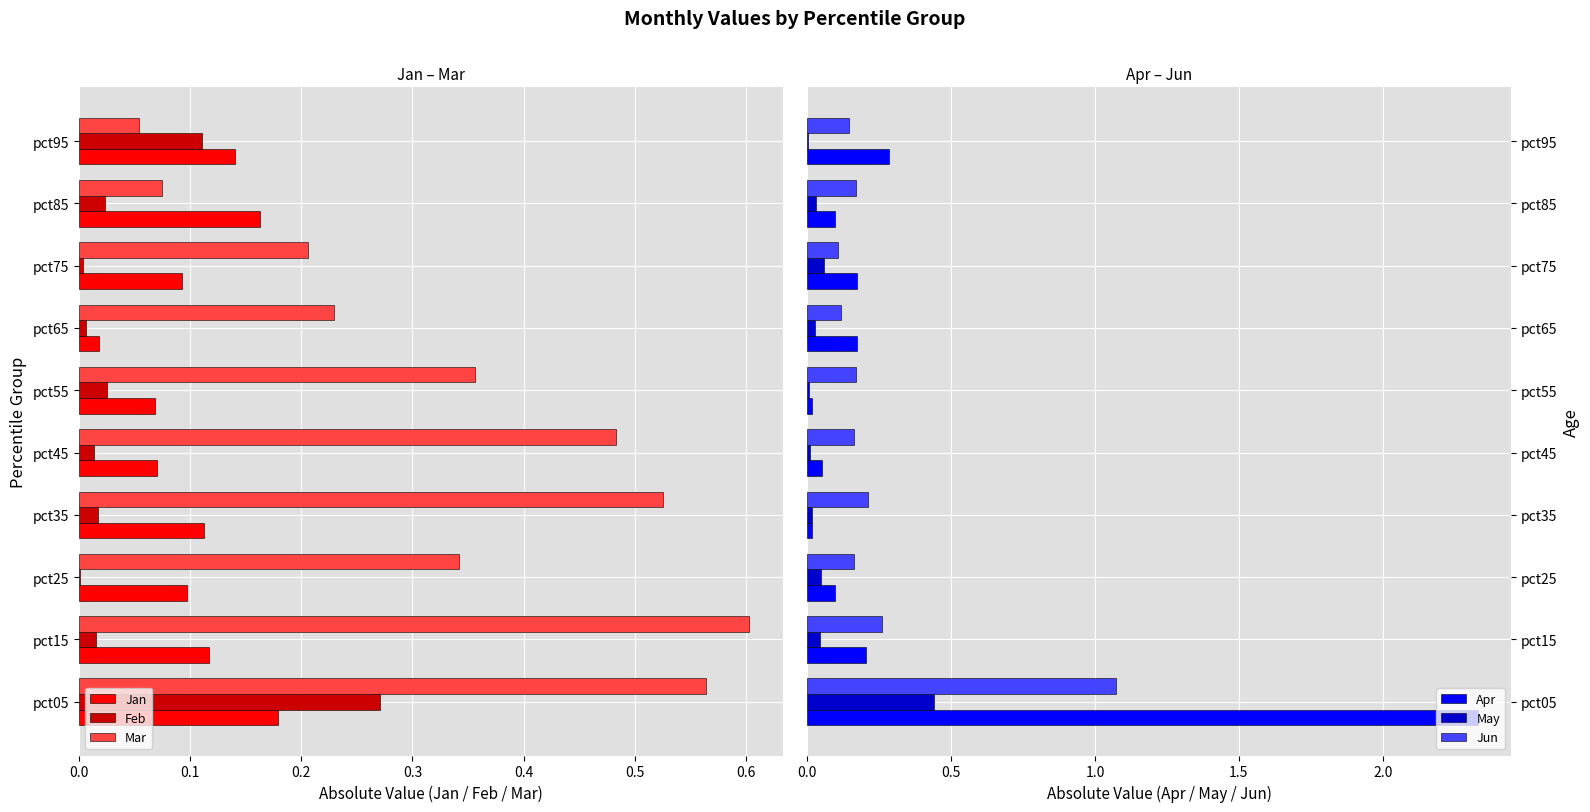

Is the value of Feb at pct85 greater than the value of Jan at pct25?

No